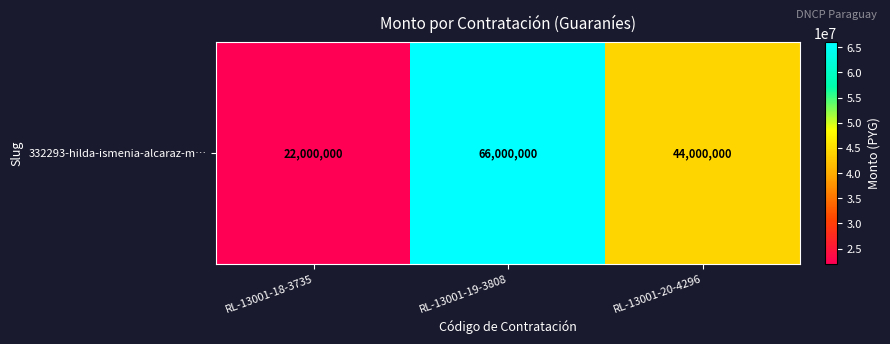

What is the sum of the values at RL-13001-20-4296 and RL-13001-18-3735?

66000000